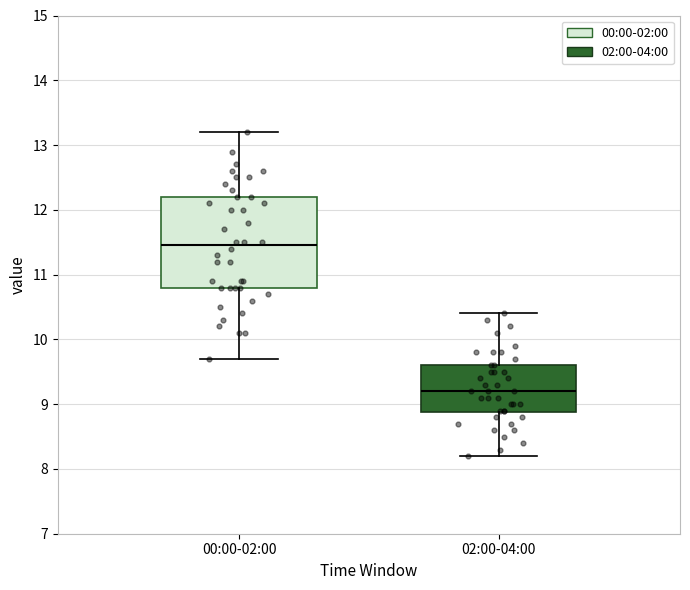

Where does the lower whisker of the box for 00:00-02:00 end on the y-axis? The values are not printed on the chart, so give them approximately, as read against the axis.

9.7